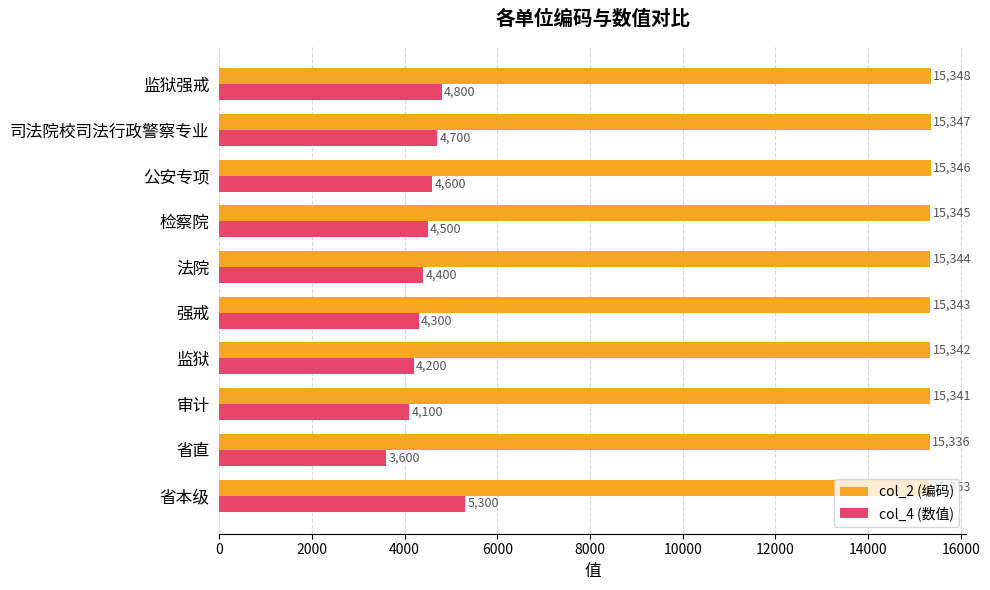

Rank the series by their maximum value, from highest to lowest.

col_2 (编码), col_4 (数值)